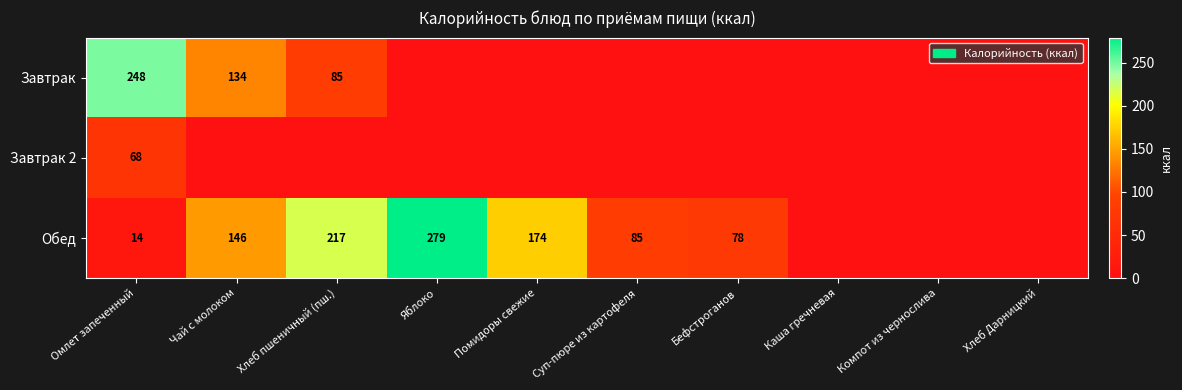

Is it true that Обед equals 196 at Чай с молоком?

False